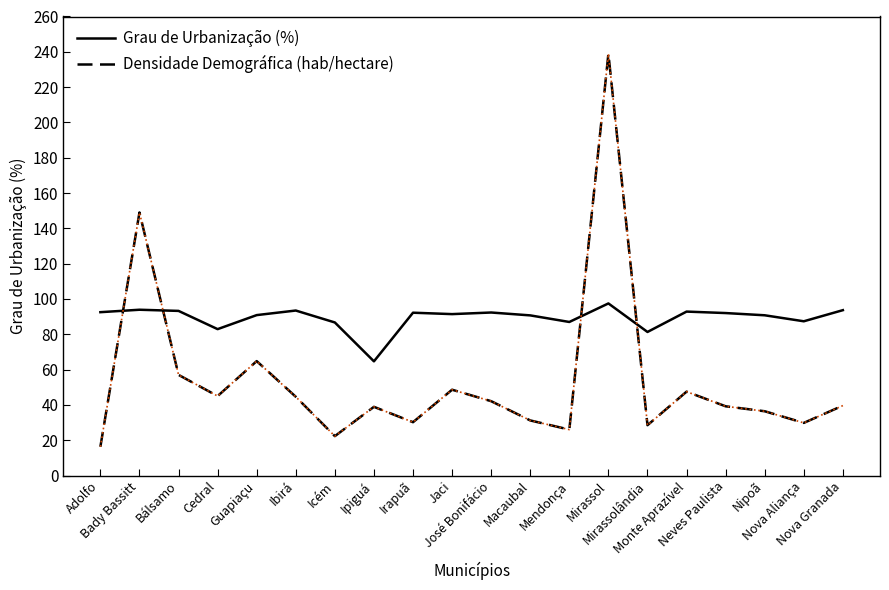

Which series has the largest total across all categories?

Grau de Urbanização (%)